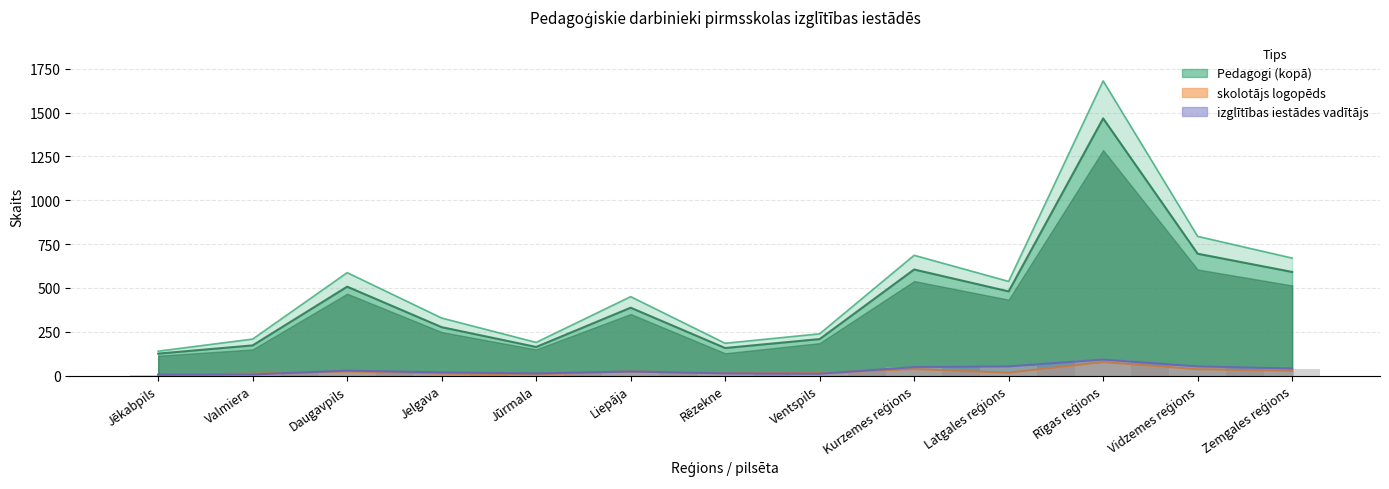

What is the sum of the pirmsskolas izglītības skolotājs values at Daugavpils and Latgales reģions?

987